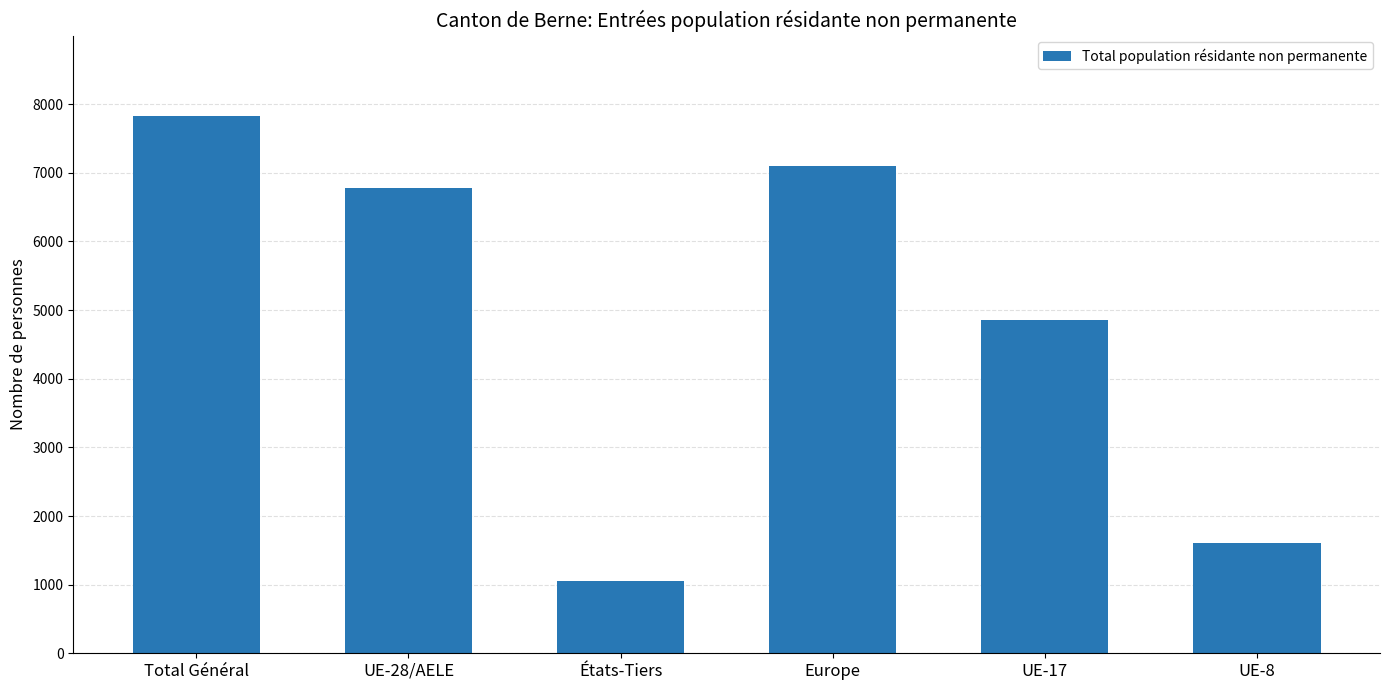

True or false: the data shows 7826 at Total Général.

True